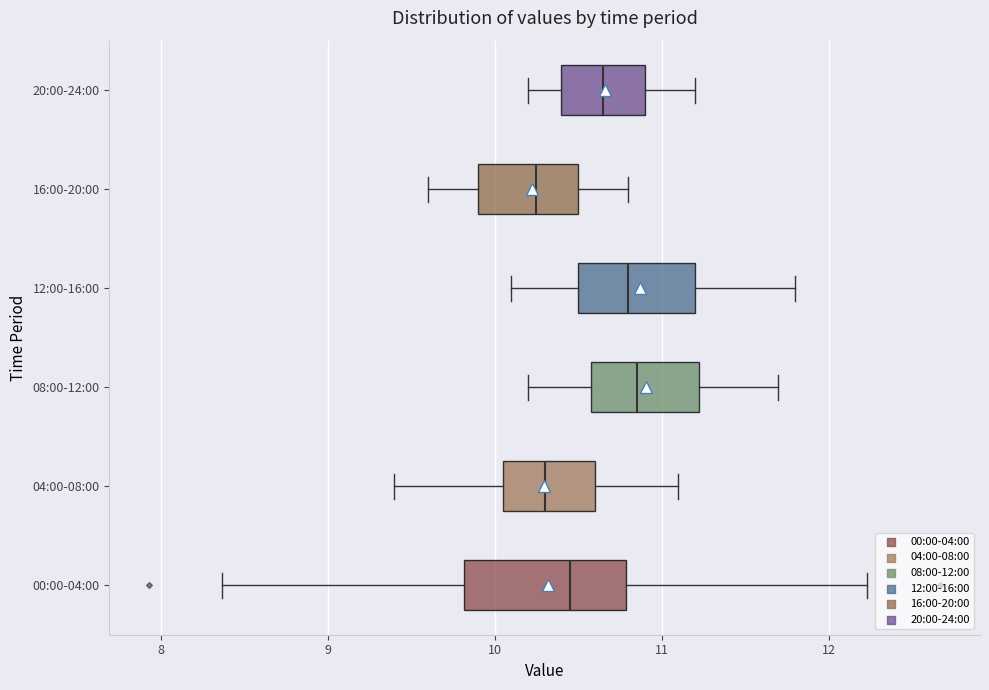

Where does the right whisker of the box for 04:00-08:00 end on the x-axis? The values are not printed on the chart, so give them approximately, as read against the axis.

11.1